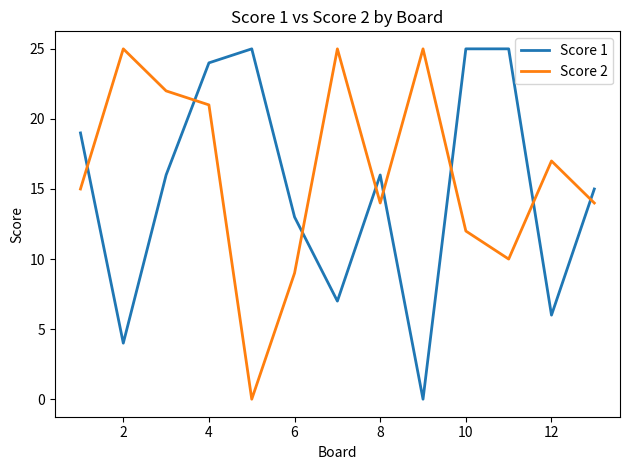

How many interior local valleys does the Score 1 series have?

4